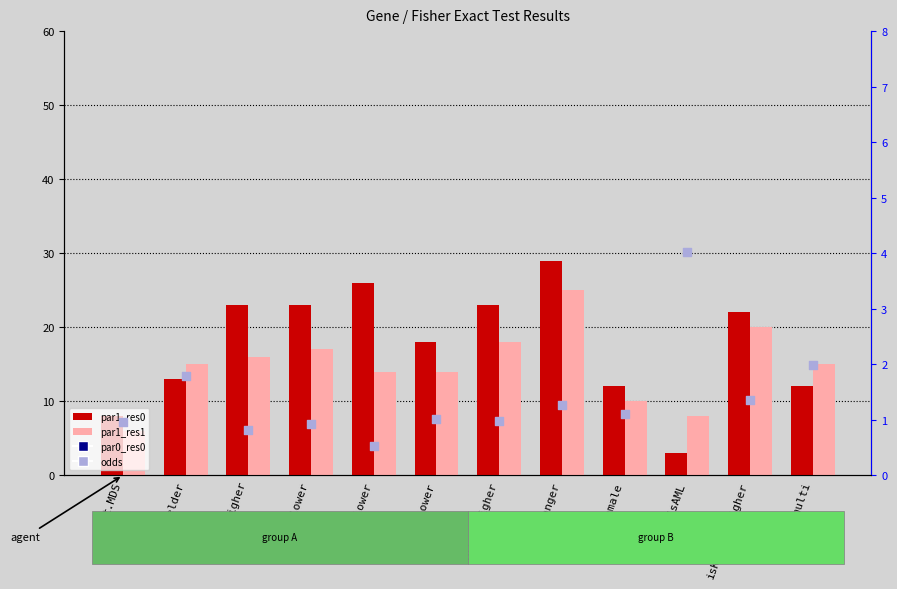

Which series contains the lowest Y value?

odds